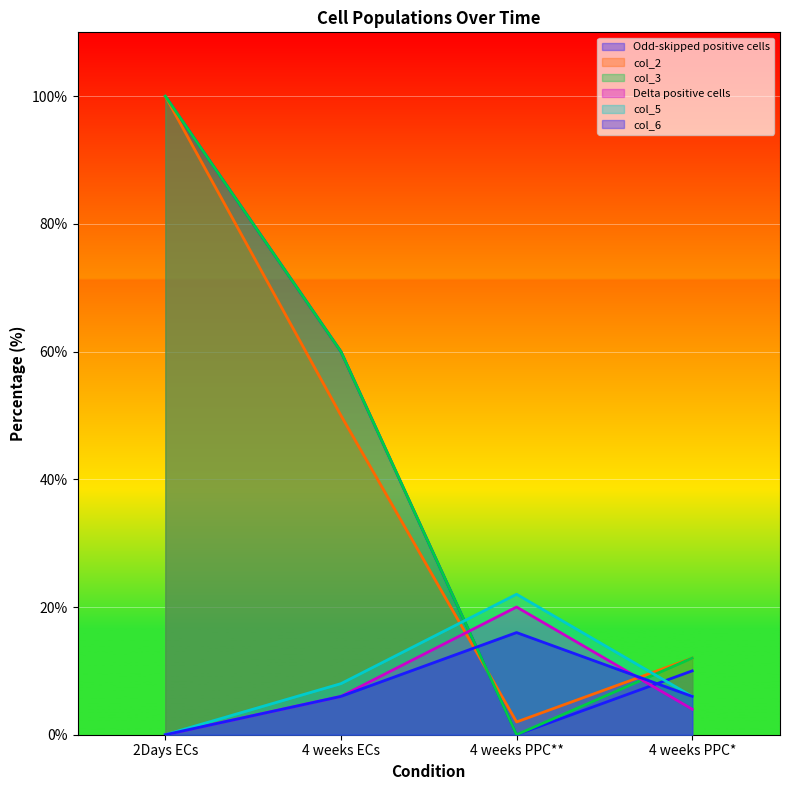

Which series has the largest range (max minus min)?

Odd-skipped positive cells